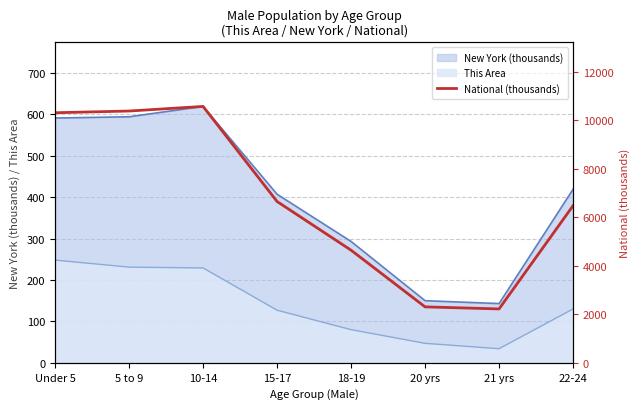

What is the difference between the values at 15-17 and 21 yrs?

4433